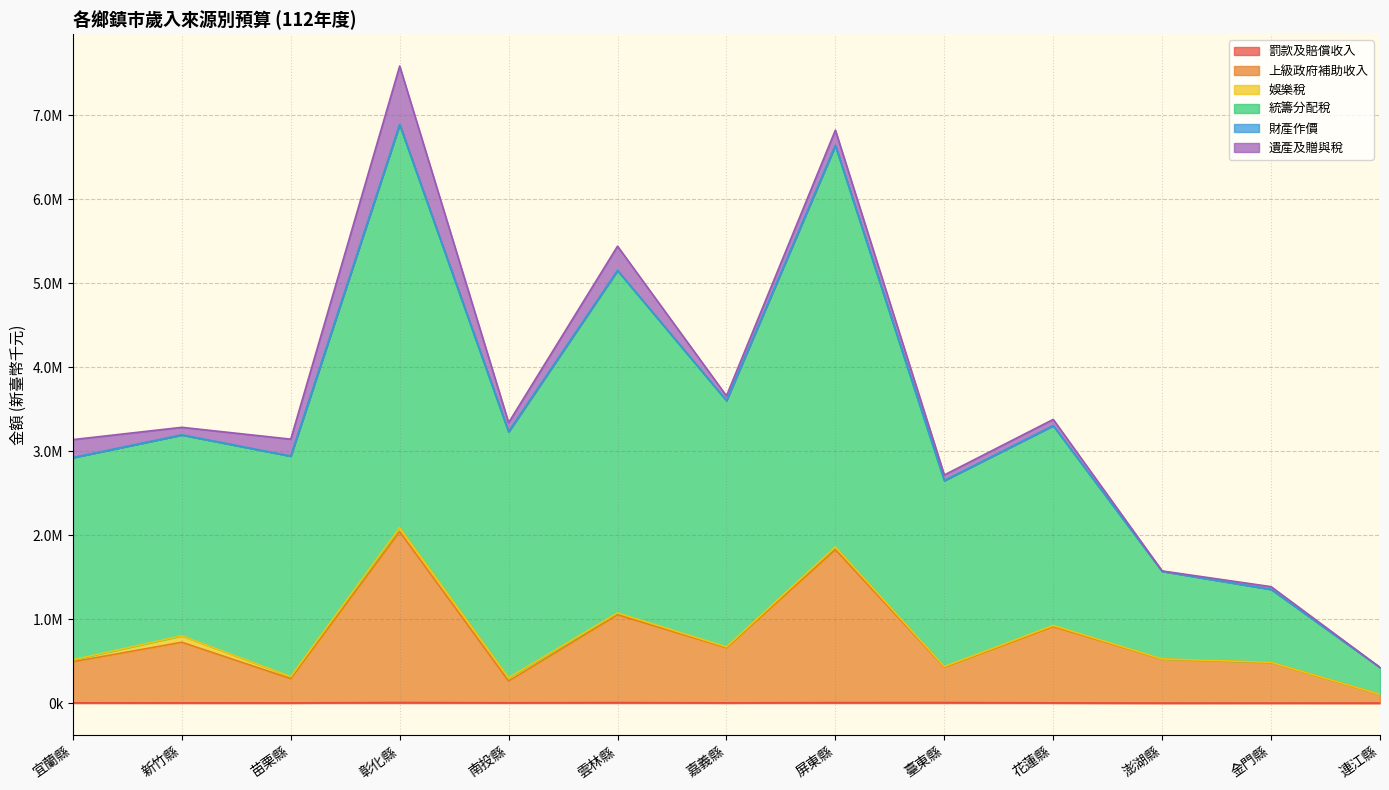

Does the chart have visible grid lines?

Yes